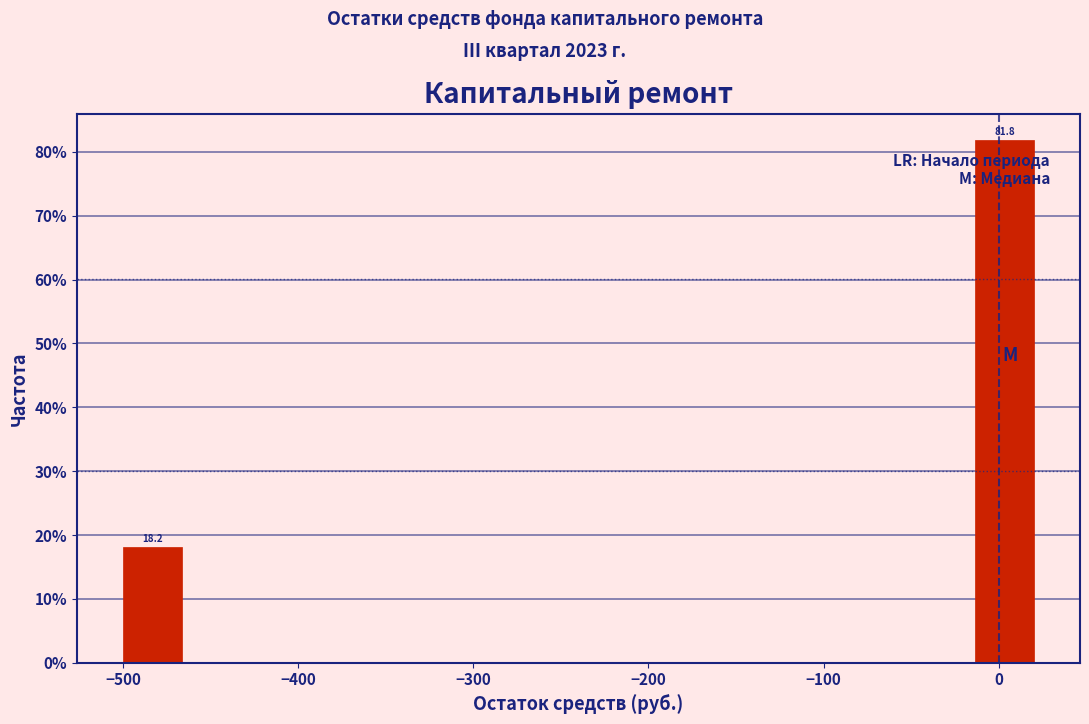

Around what value on the x-axis is the tallest bar? Give the approximate position of its centre, as read against the axis.

0